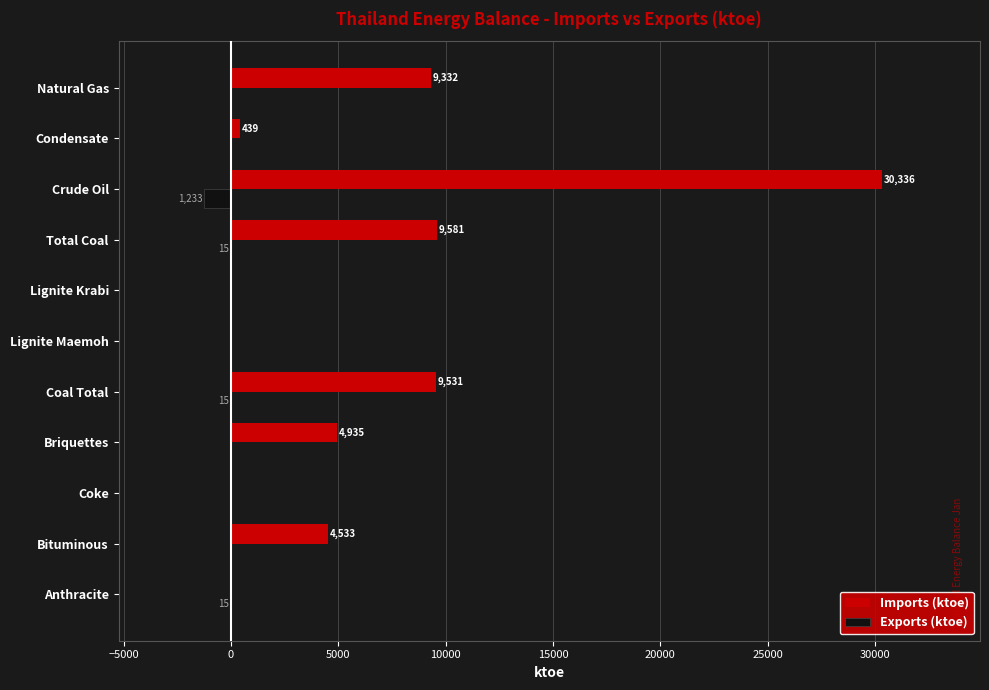

Which series has the widest spread of values?

Imports (ktoe)